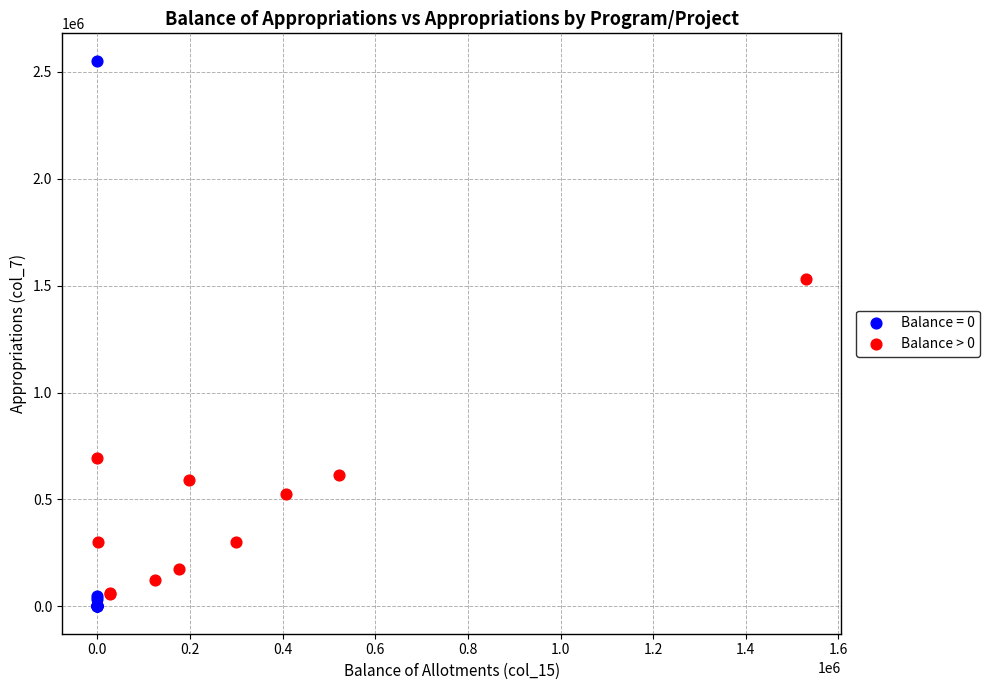

Which series contains the highest Y value?

Balance = 0